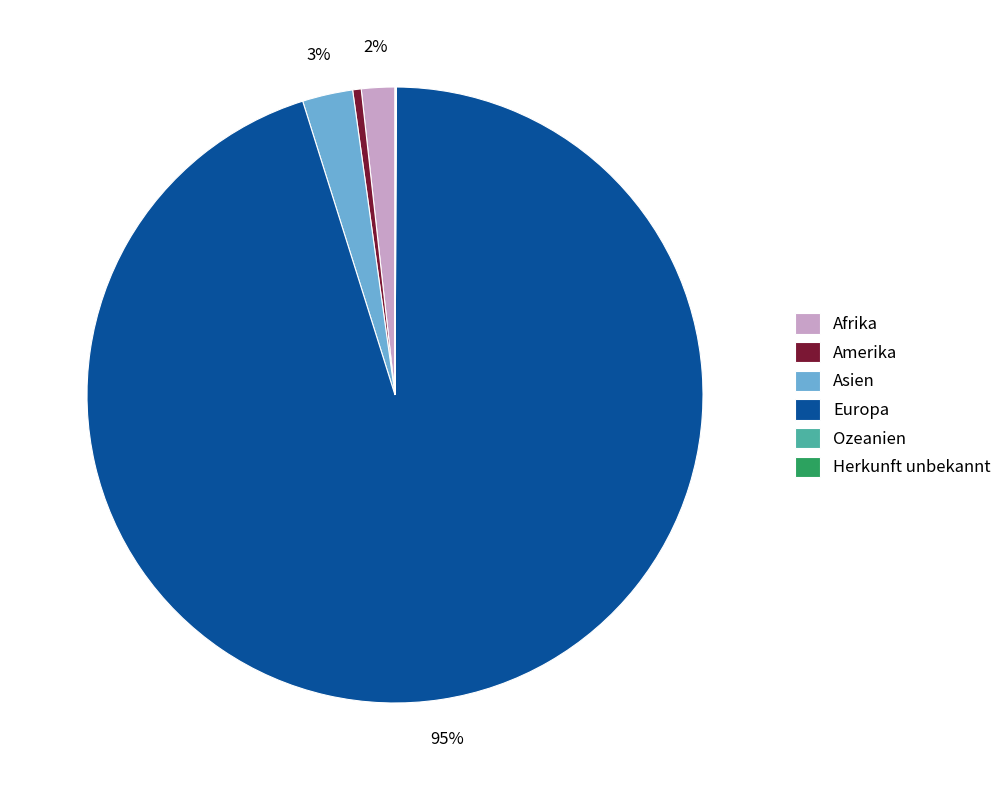

Is it true that Afrika is 10% of the pie?

False